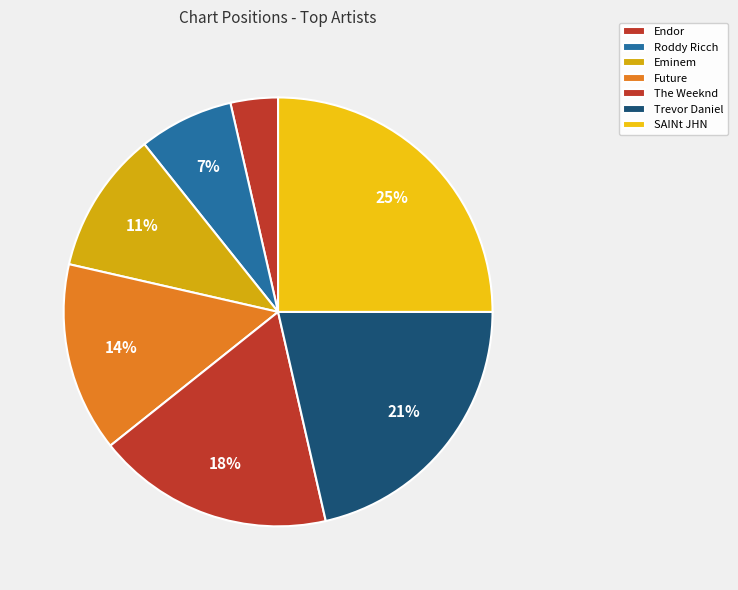

Count the number of slices in the pie.

7